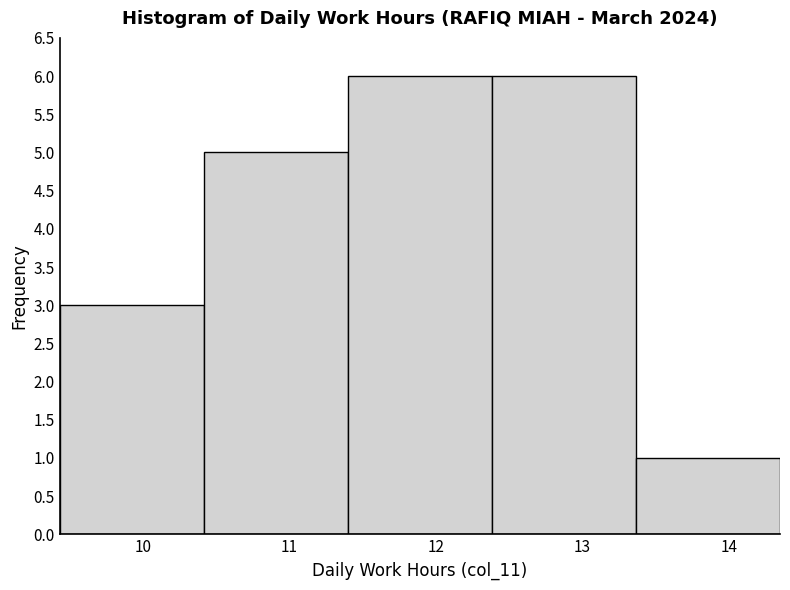

What is the height of the bar covering 11.4 to 12.4 on the x-axis? Neither the bar edges nor the heights are printed on the chart, so give them approximately, as read against the axes.

6